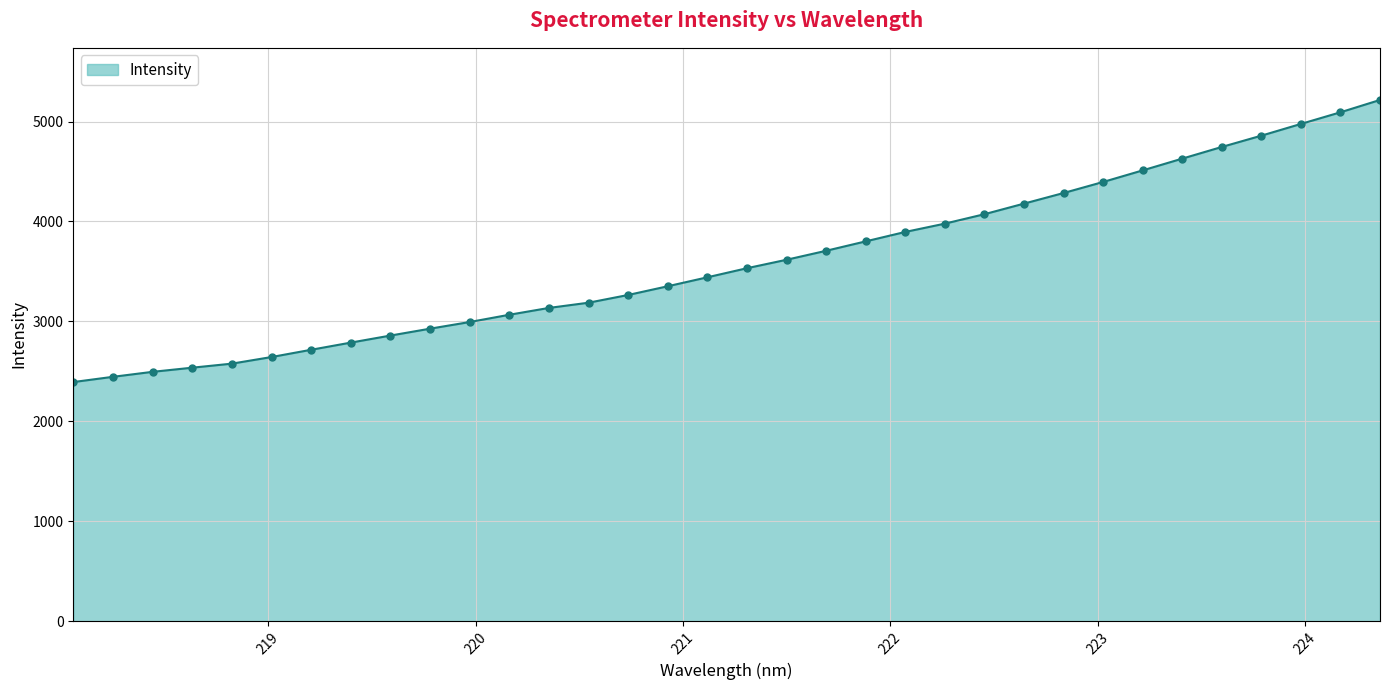

What is the greatest value displayed?

5216.4